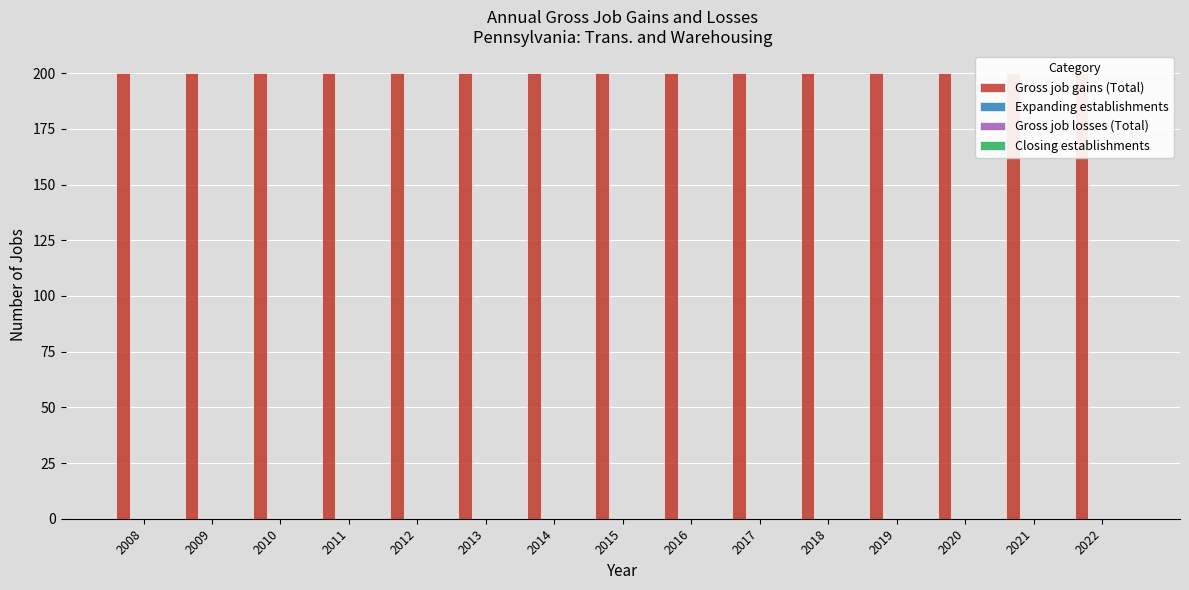

List the series in order of their peak value, highest first.

Gross job gains (Total), Expanding establishments, Gross job losses (Total), Closing establishments